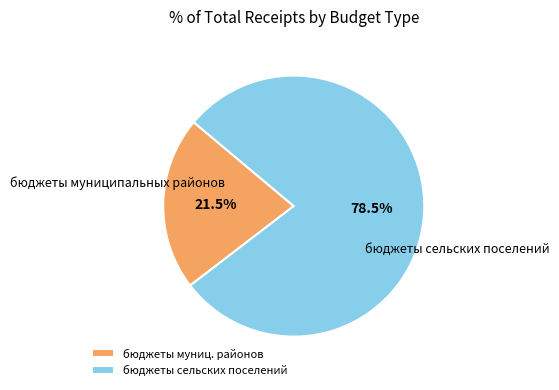

What is the total percentage of бюджеты сельских поселений and бюджеты муниц. районов?

100.0%